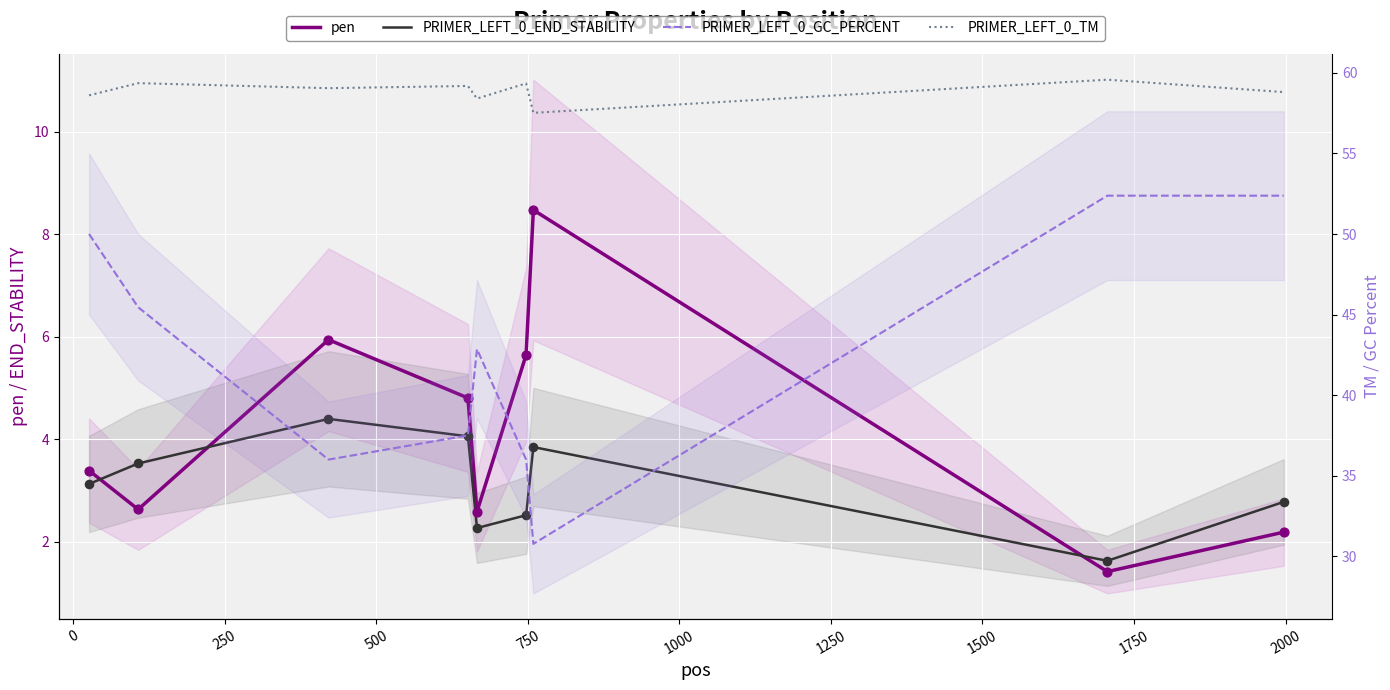

What are all the series names shown in the legend?

pen, PRIMER_LEFT_0_END_STABILITY, PRIMER_LEFT_0_GC_PERCENT, PRIMER_LEFT_0_TM